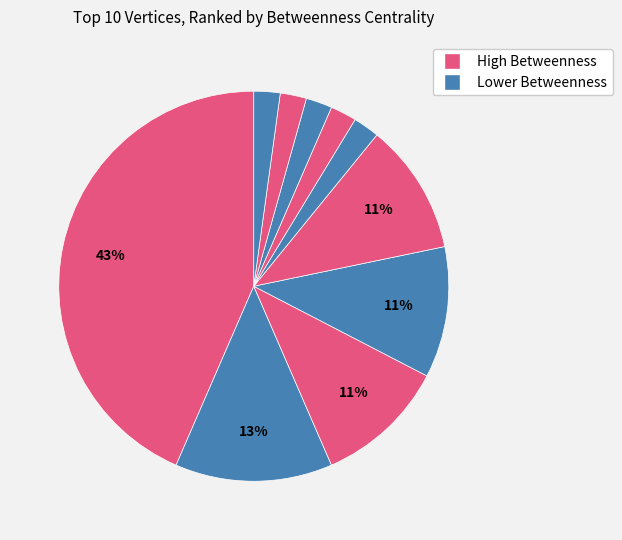

How many segments does this pie chart have?

10